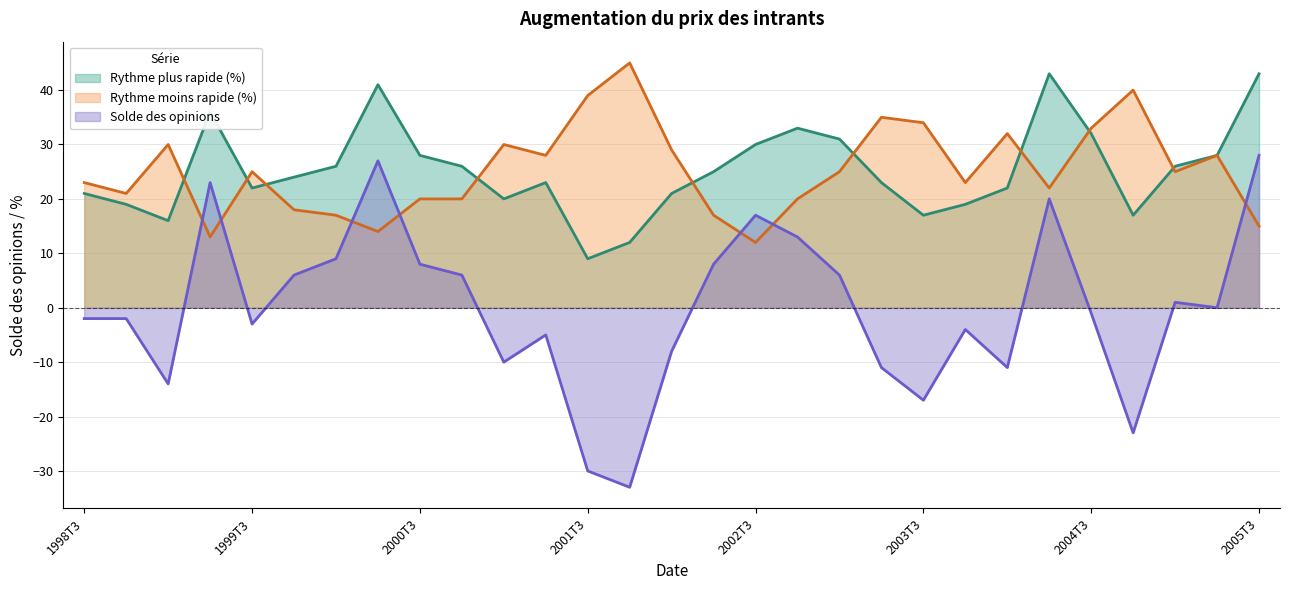

What is the value of the Solde des opinions point at the 1st from the left?

-2